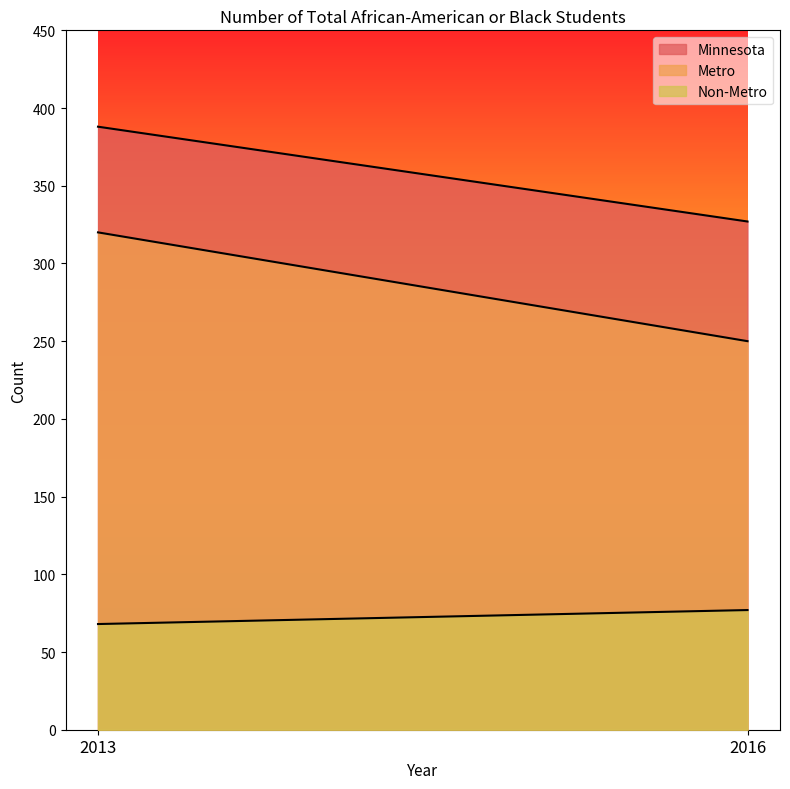

Reading left to right, extract all data points from this chart.

Minnesota: 2013=388	2016=327
Metro: 2013=320	2016=250
Non-Metro: 2013=68	2016=77